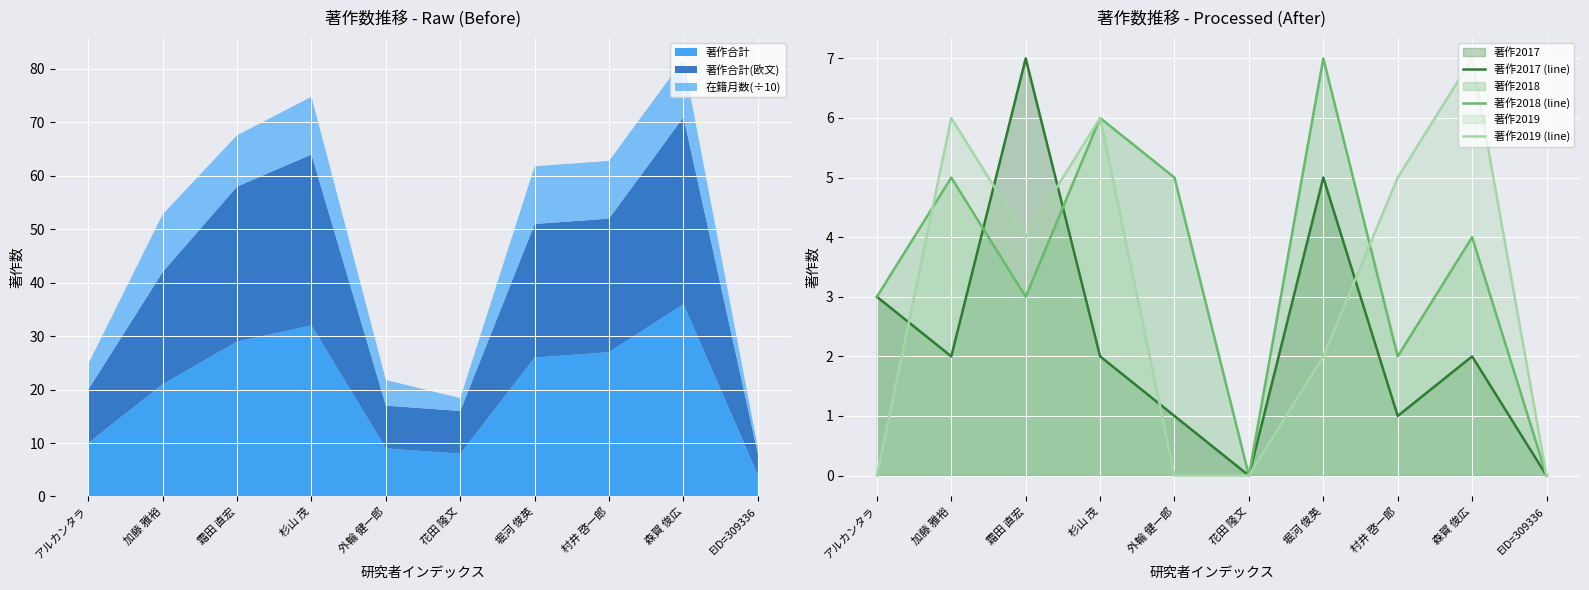

Rank the series by their maximum value, from highest to lowest.

著作2017 (line), 著作2018 (line), 著作2019 (line)